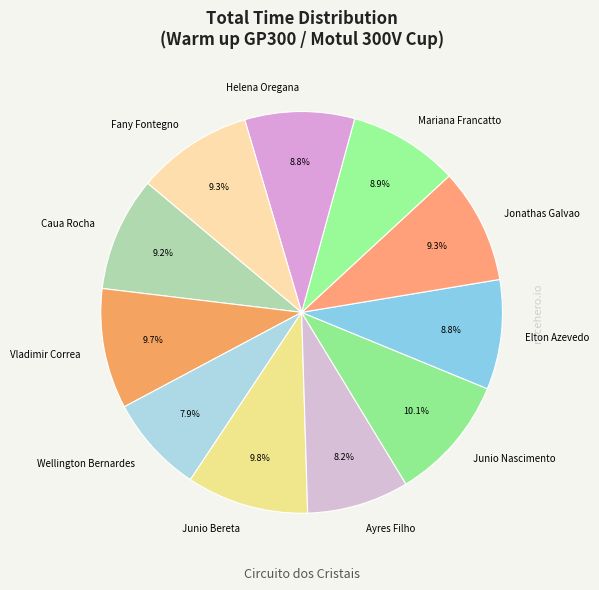

How many slices are in this pie chart?

11